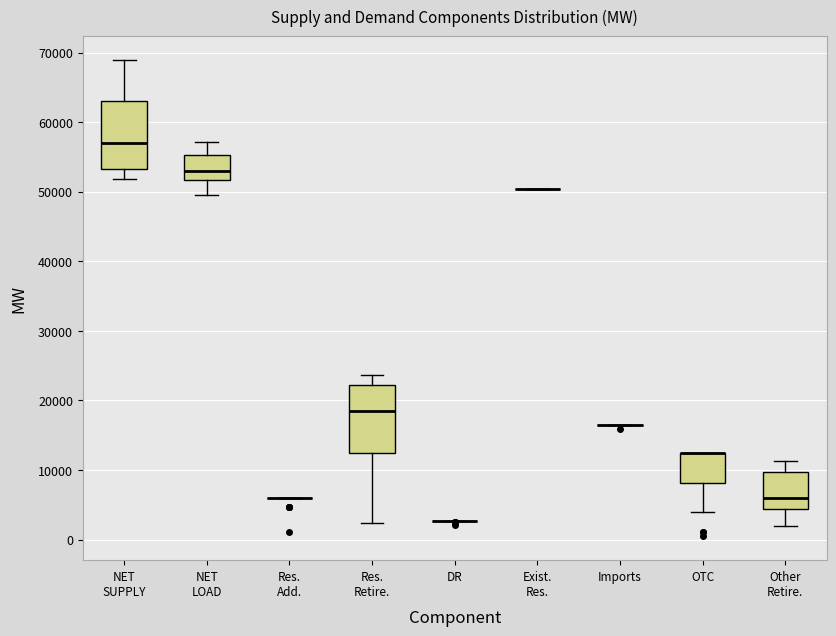

Reading left to right, read every box against the y-axis: the position of its median line, the range the box covers, and the ends of its whiskers. The values are not printed on the chart, so give them approximately, as read against the axis.

NET SUPPLY: median 57000, box 53000 to 63000, whiskers 52000 to 69000
NET LOAD: median 53000, box 52000 to 55000, whiskers 50000 to 57000
Res. Add.: box collapsed to a line at 6000, whiskers 6000 to 6000
Res. Retire.: median 18000, box 12000 to 22000, whiskers 2000 to 24000
DR: box collapsed to a line at 3000, whiskers 3000 to 3000
Exist. Res.: box collapsed to a line at 50000, whiskers 50000 to 50000
Imports: box collapsed to a line at 16000, whiskers 16000 to 16000
OTC: median 12000 (drawn on the box's upper edge), box 8000 to 12000, whiskers 4000 to 12000
Other Retire.: median 6000, box 4000 to 10000, whiskers 2000 to 11000